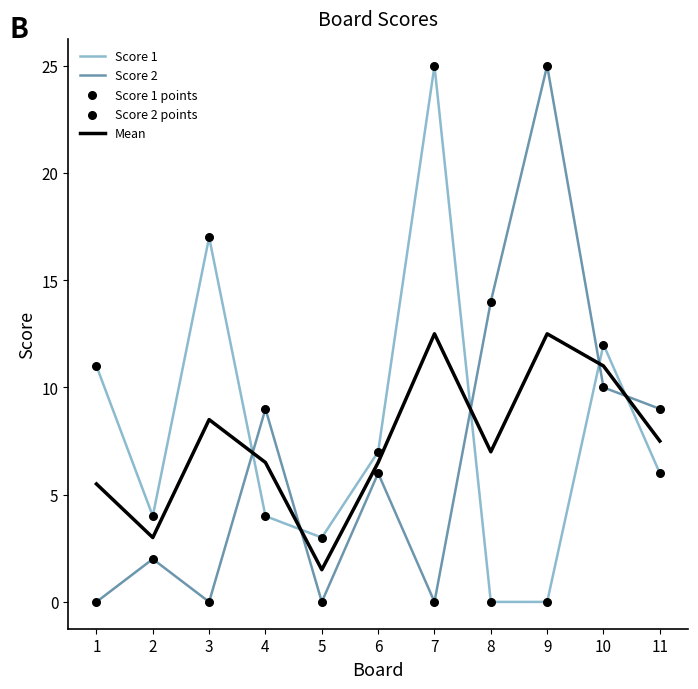

What is the difference between the highest and lowest values at 10?

2.0